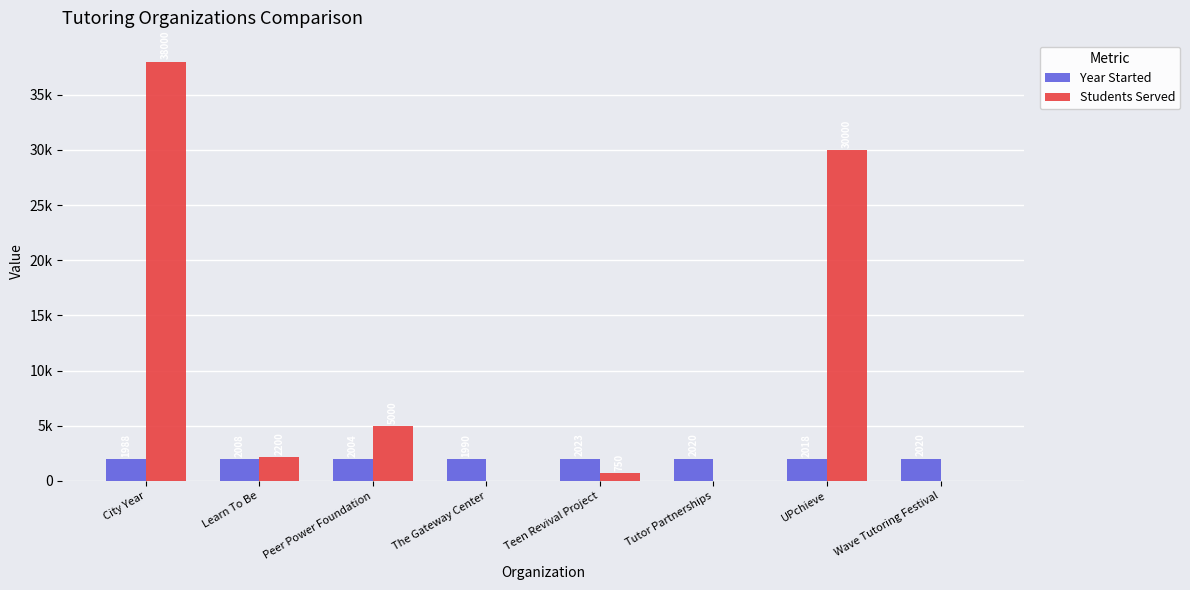

Which label corresponds to the smallest value in the chart?

The Gateway Center